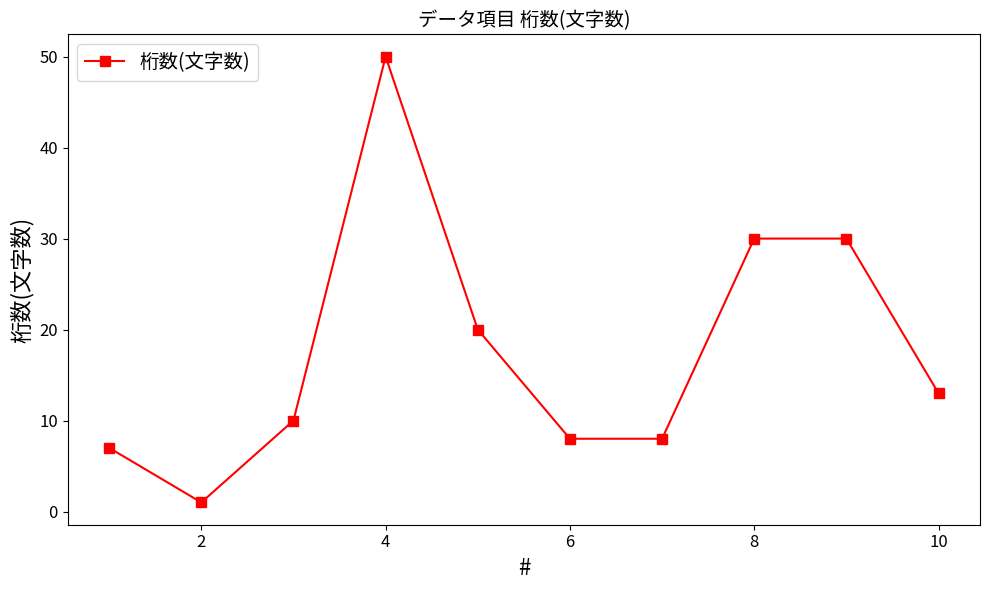

What is the value of the 5th point from the left?

20